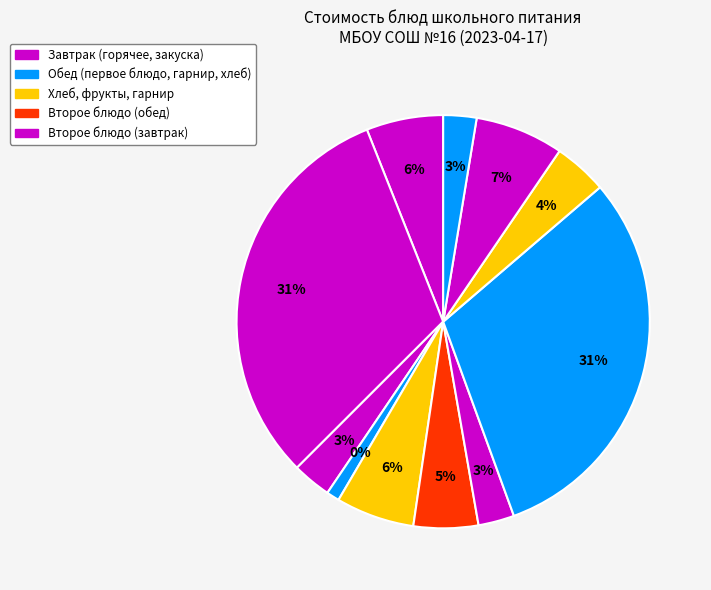

Combined, do РАССОЛЬНИК ЛЕНИНГРАДСКИЙ and ИКРА КАБАЧКОВАЯ КОНСЕРВИРОВАННАЯ account for over 50%?

No